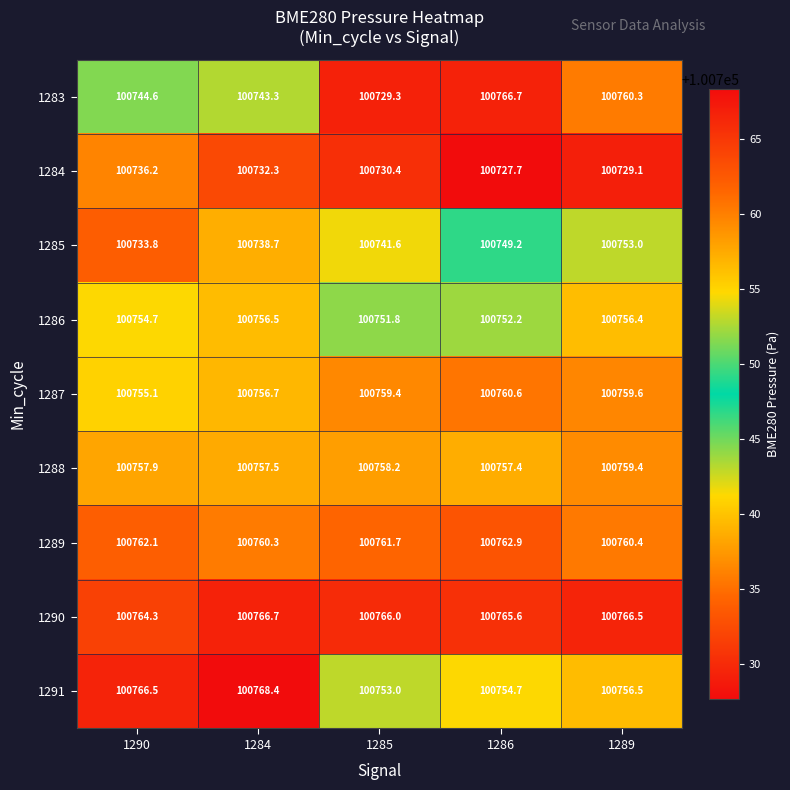

True or false: 1287 has a value of 100760.6 at 1286.

True